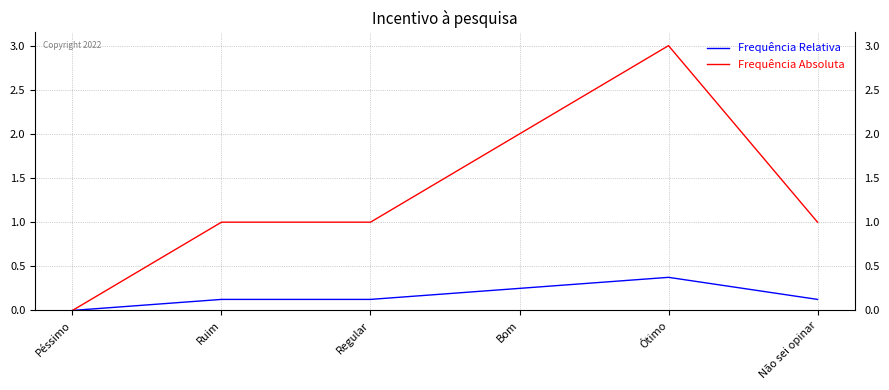

At which category is the sum across all series the highest?

Ótimo